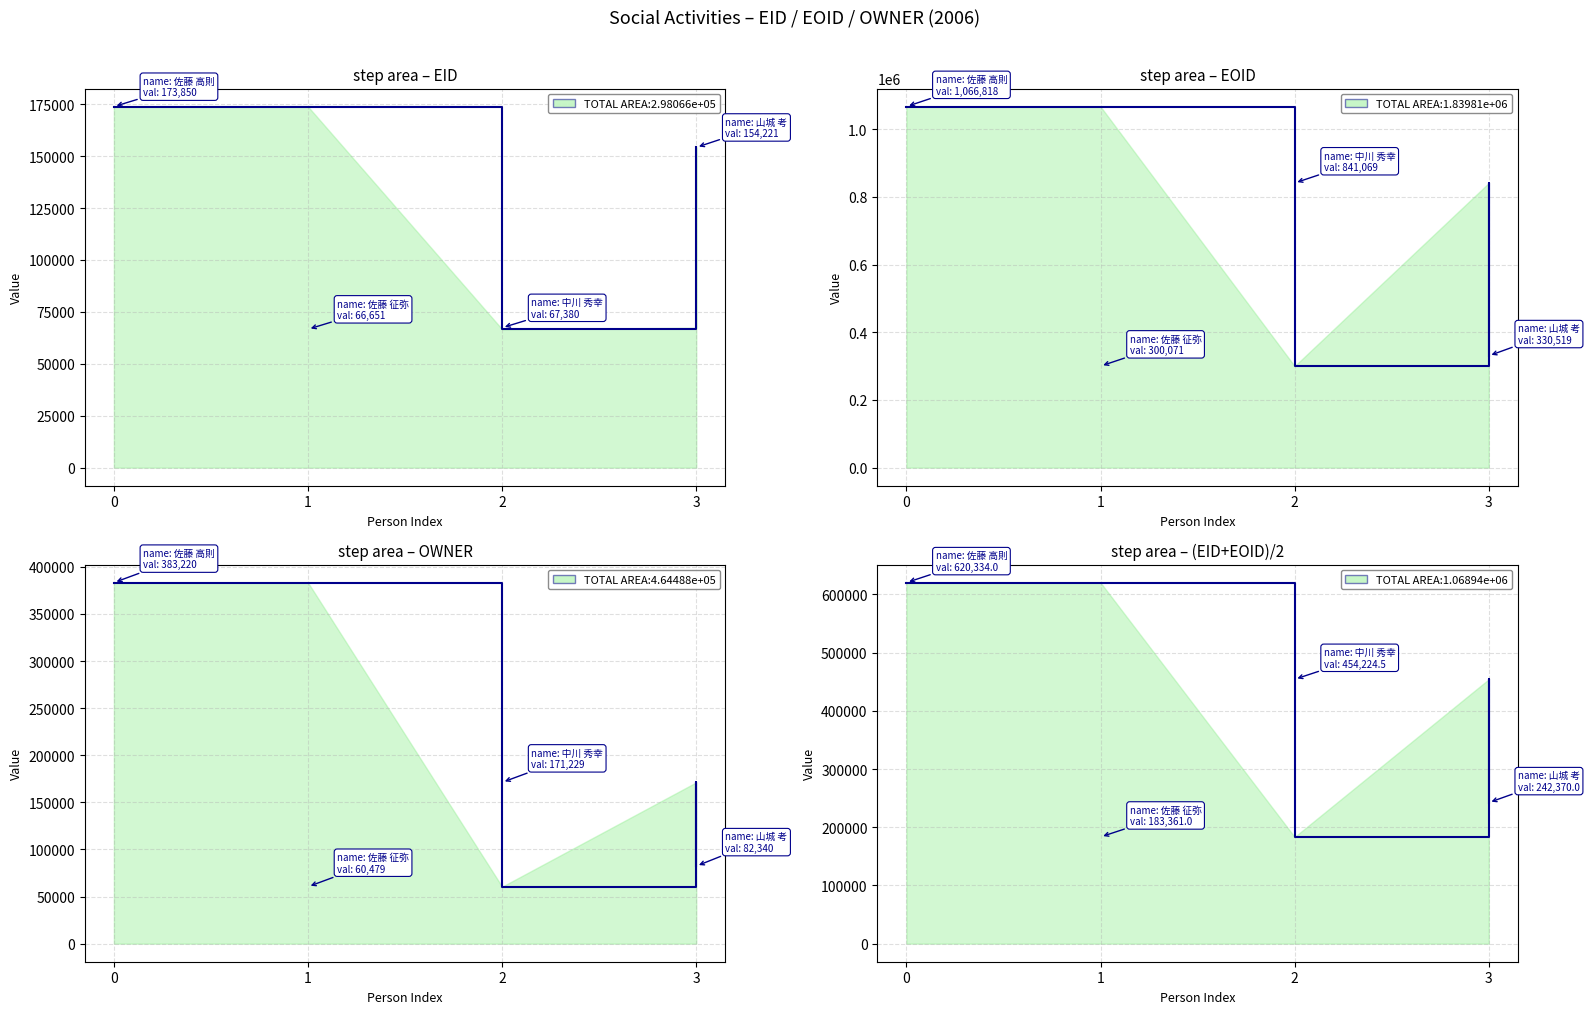

At which category does EID reach its first local valley?

佐藤 征弥